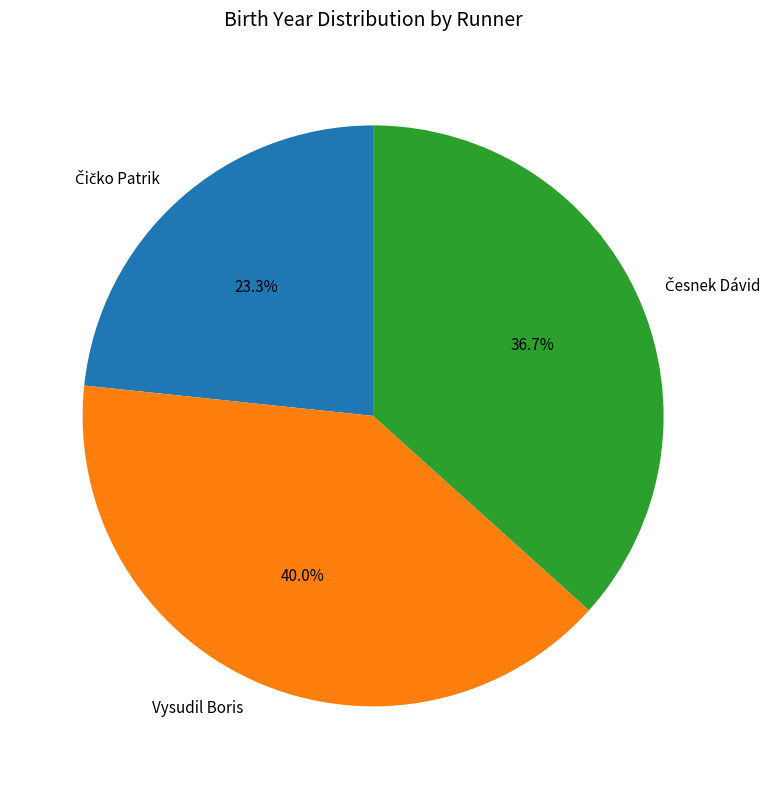

Which category has the biggest portion of the pie?

Vysudil Boris